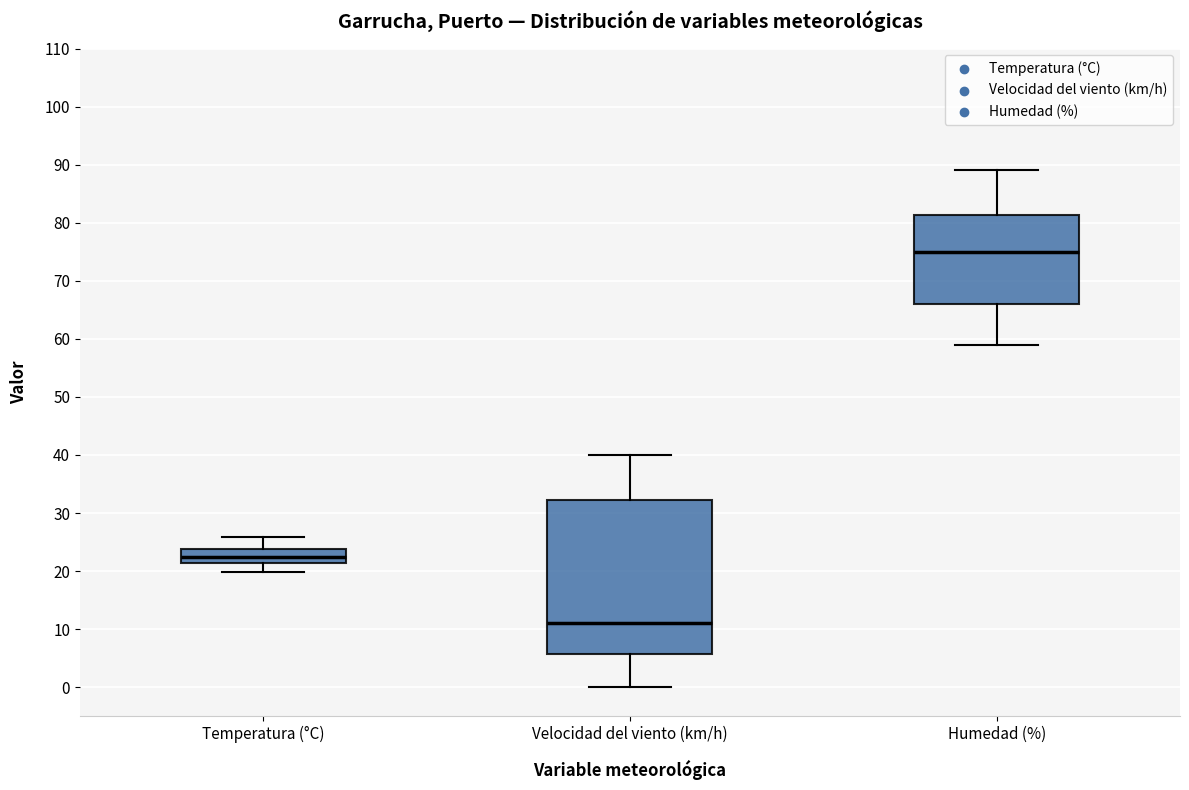

Which box has the lowest median line?

Velocidad del viento (km/h)